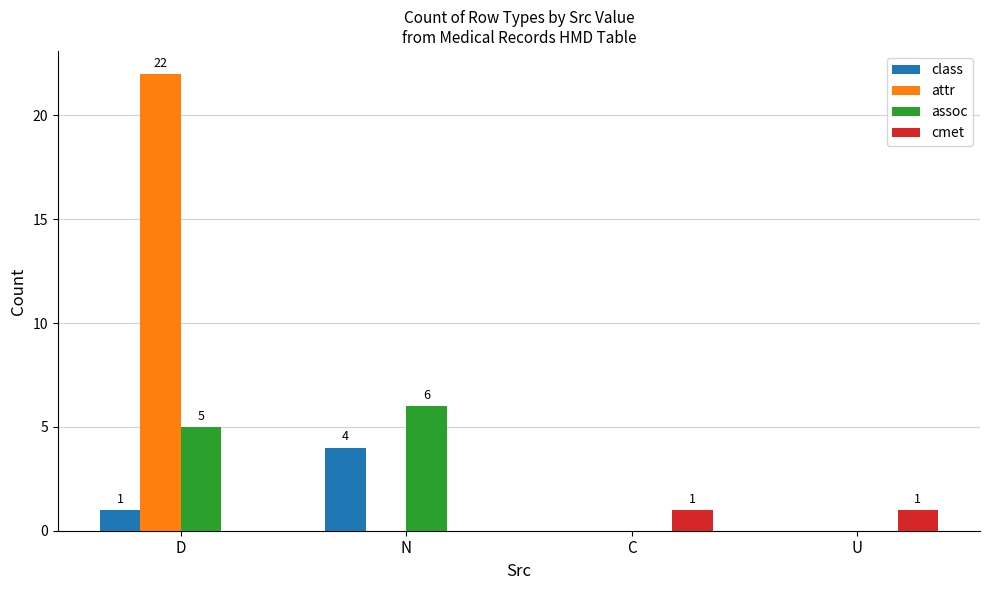

Are the bars grouped side by side (vs. stacked)?

Yes